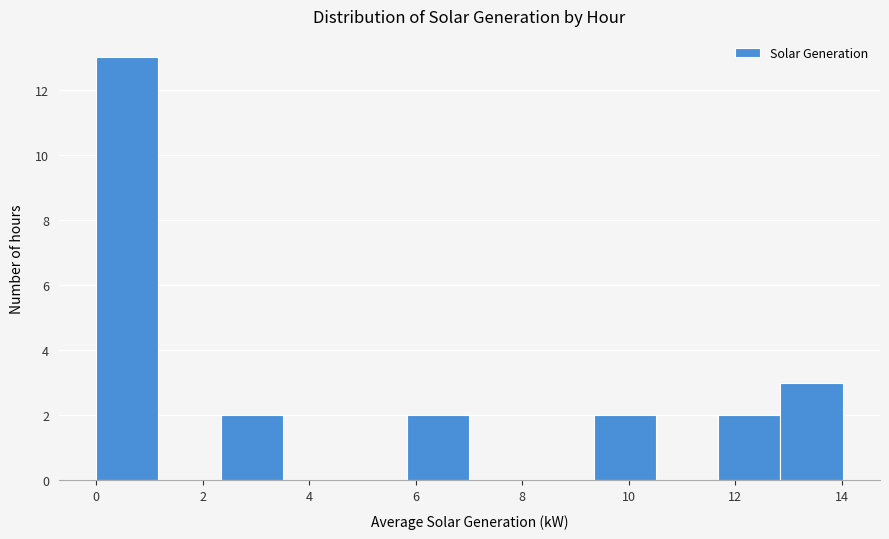

What is the height of the bar covering 5.8 to 7.0 on the x-axis? Neither the bar edges nor the heights are printed on the chart, so give them approximately, as read against the axes.

2